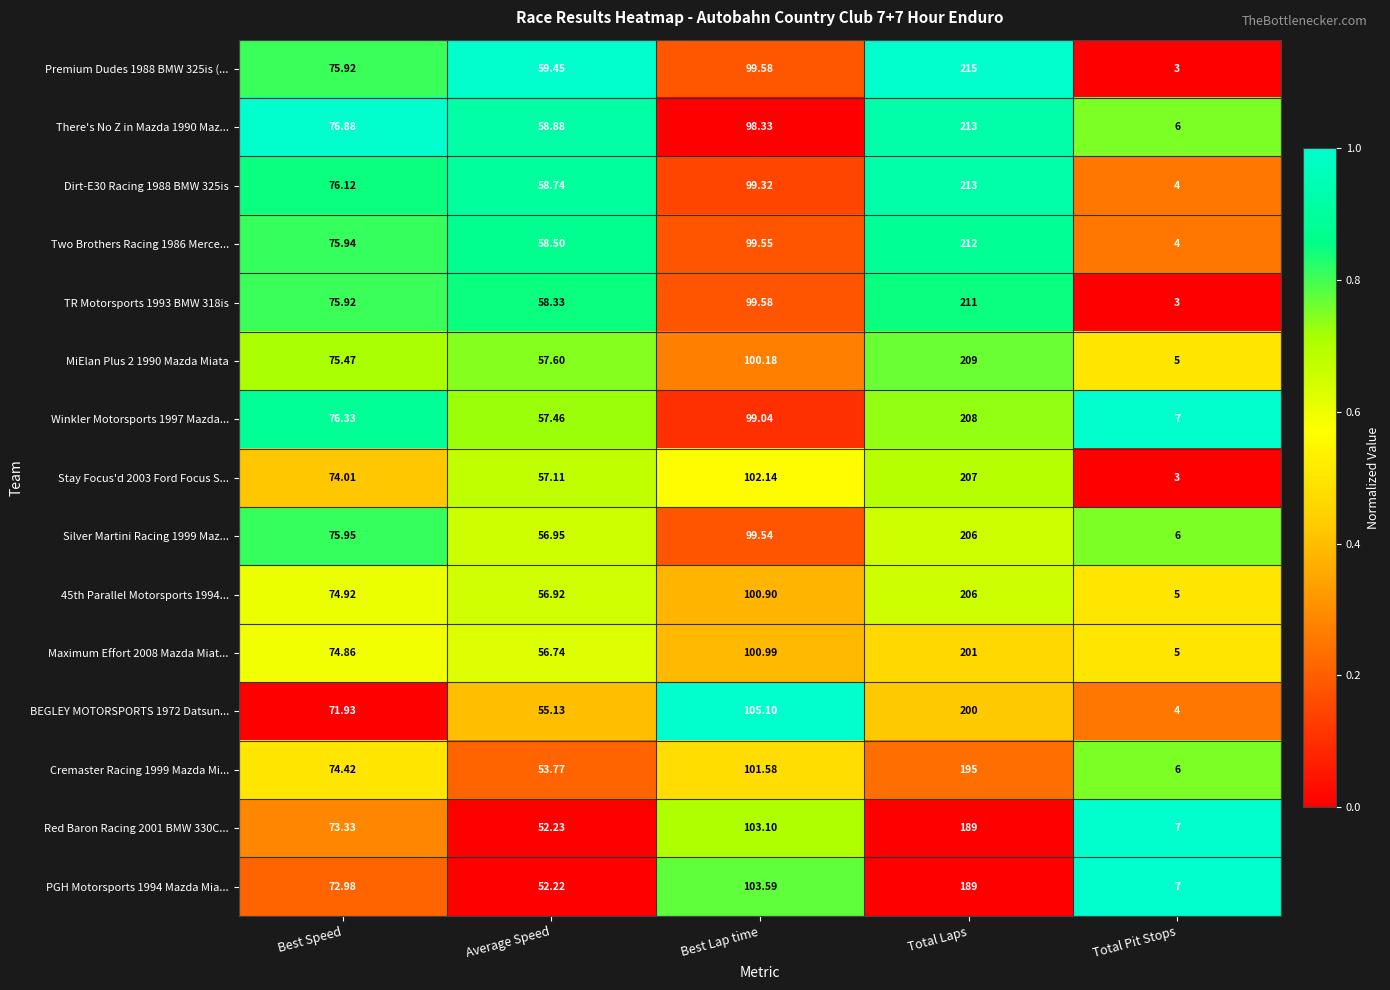

List the labels in order of MiElan Plus 2 1990 Mazda Miata value, largest first.

Total Laps, Best Lap time, Best Speed, Average Speed, Total Pit Stops